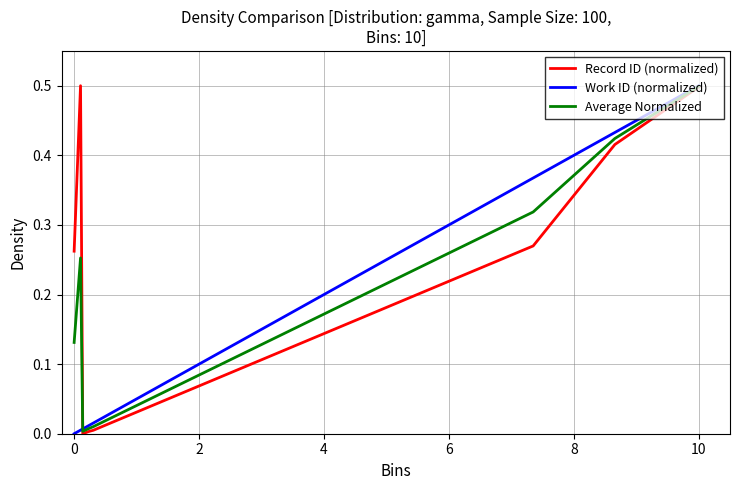

What is the greatest value displayed?

0.5